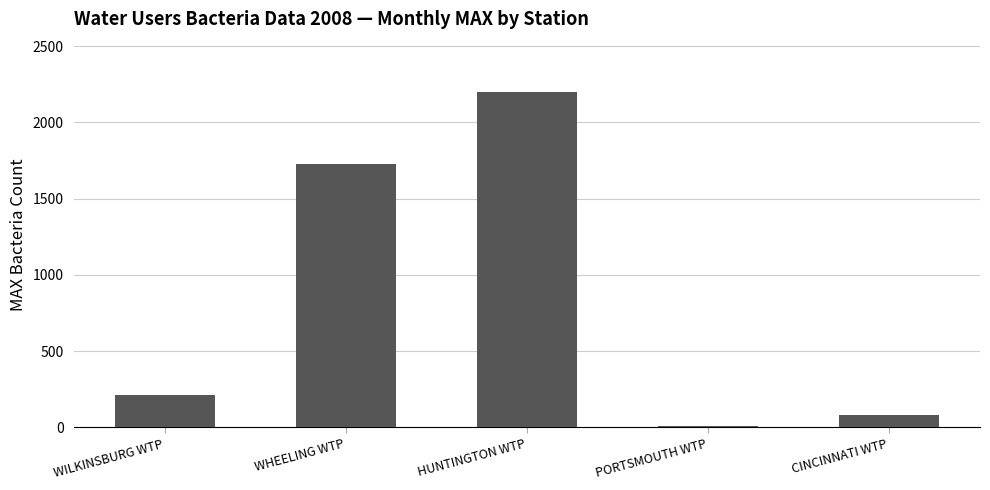

Reading right to left, transcribe all the data shown in this chart.

CINCINNATI WTP=81	PORTSMOUTH WTP=10	HUNTINGTON WTP=2200	WHEELING WTP=1725	WILKINSBURG WTP=215